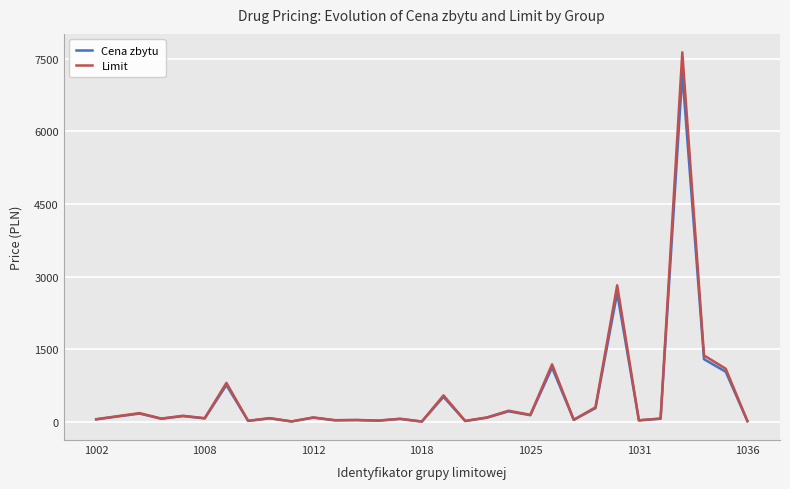

List the series in order of their peak value, lowest first.

Cena zbytu, Limit